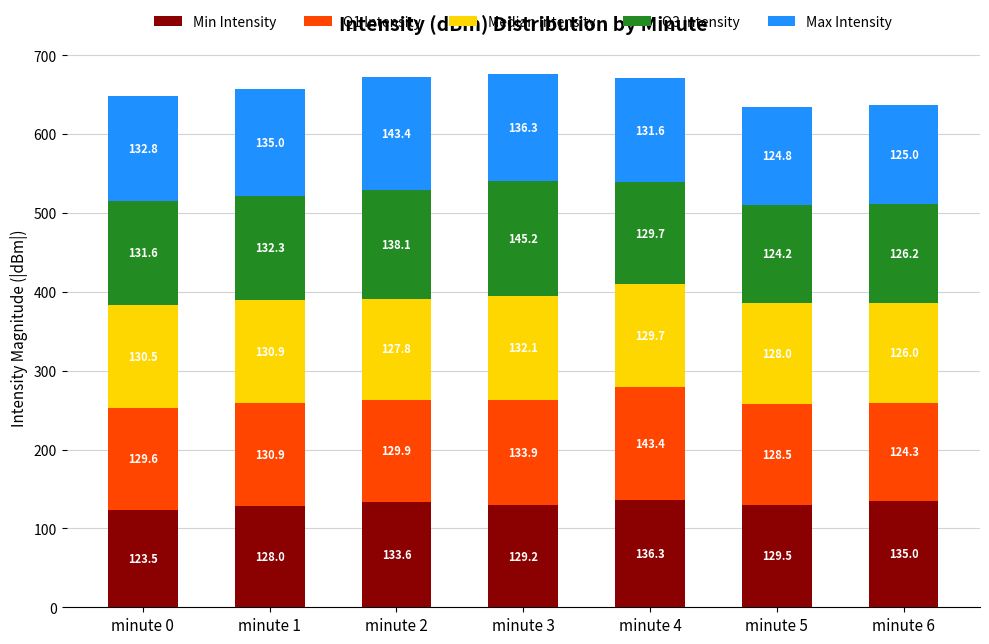

What value does the Min Intensity series have at minute 5?

129.5